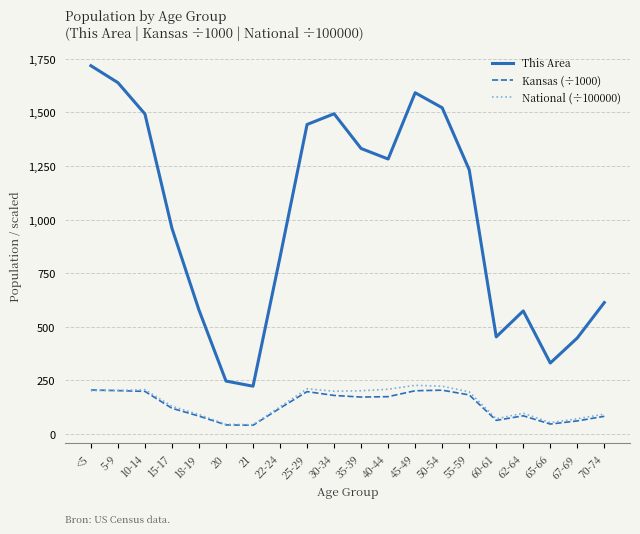

True or false: National (÷100000) has more than 0 points higher than both neighbors.

True